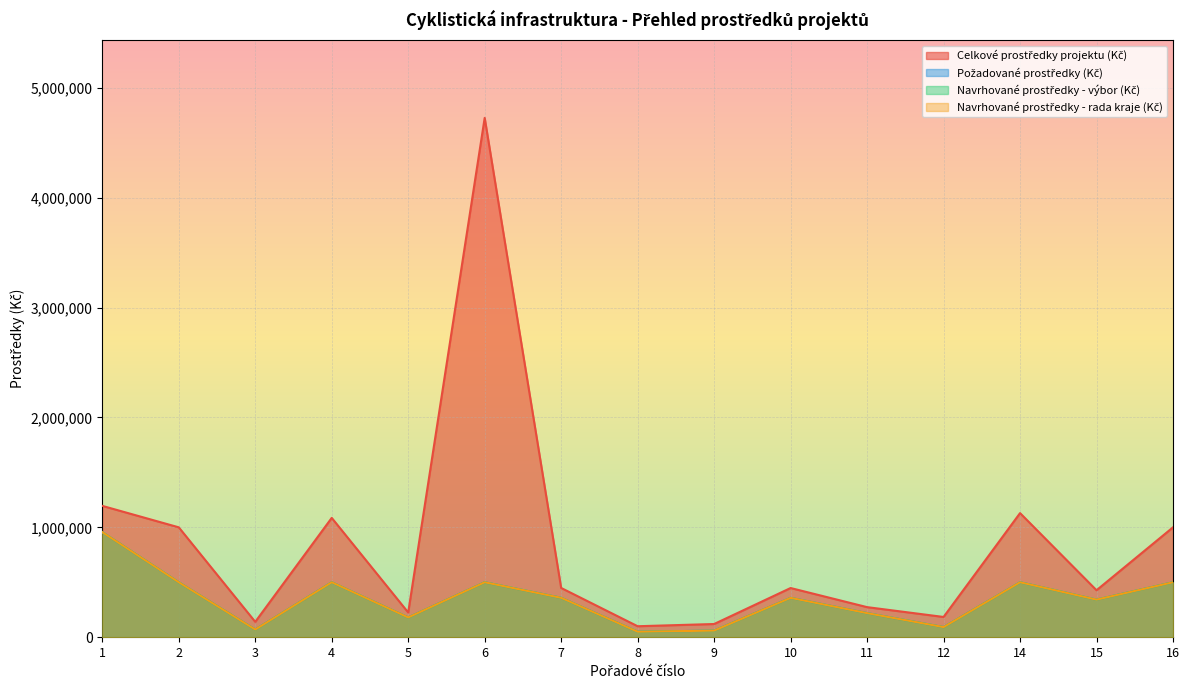

In Požadované prostředky (Kč), how many points are lower than both neighbors (excluding endpoints)?

5